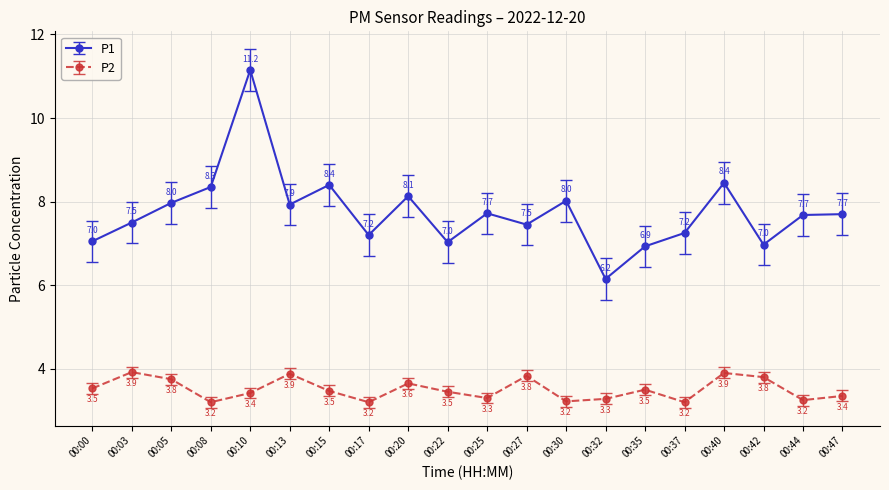

Rank the series at 00:47 from lowest to highest value.

P2, P1